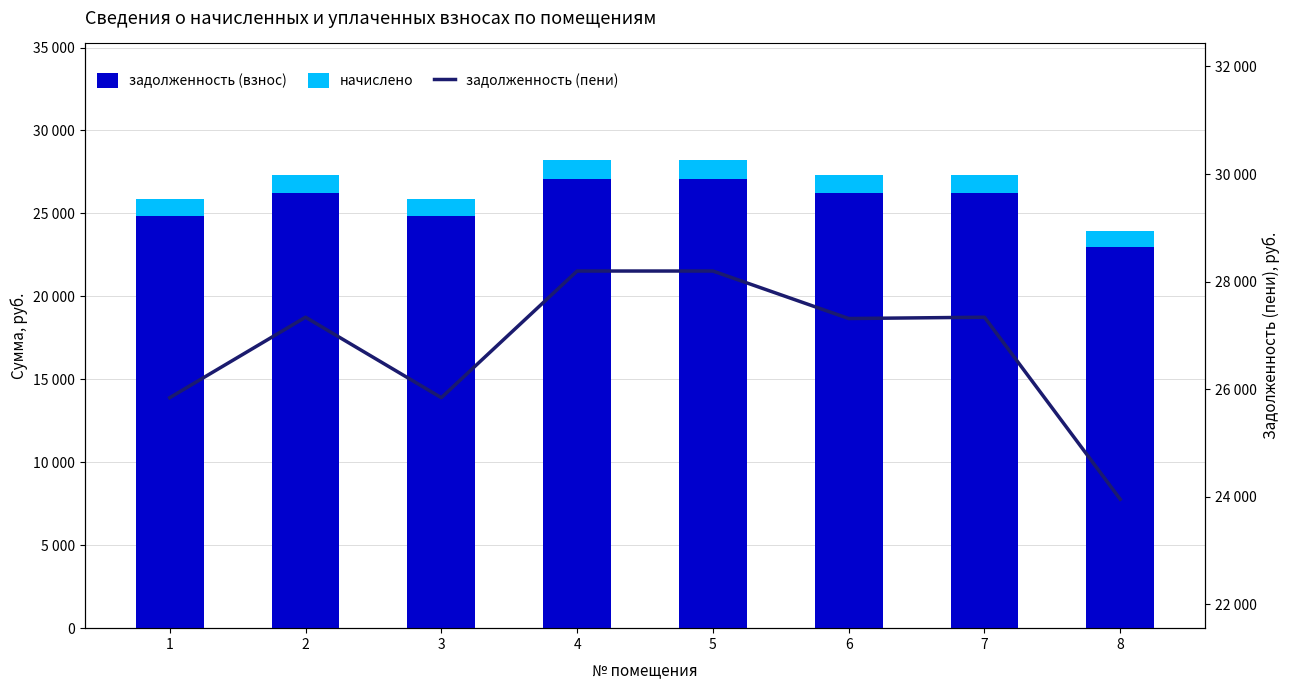

Rank the series by their maximum value, from lowest to highest.

начислено, задолженность (взнос), задолженность (пени)